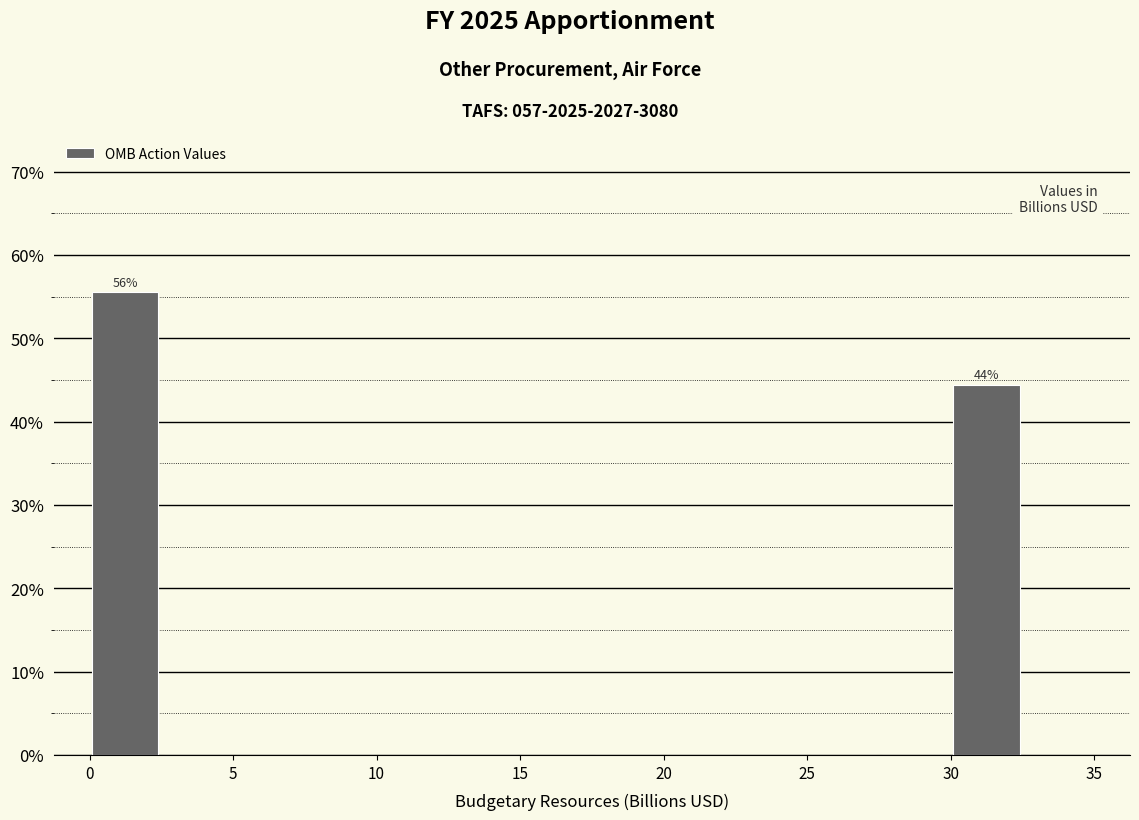

Over which range of the x-axis is the bar tallest?

0.0 to 2.5